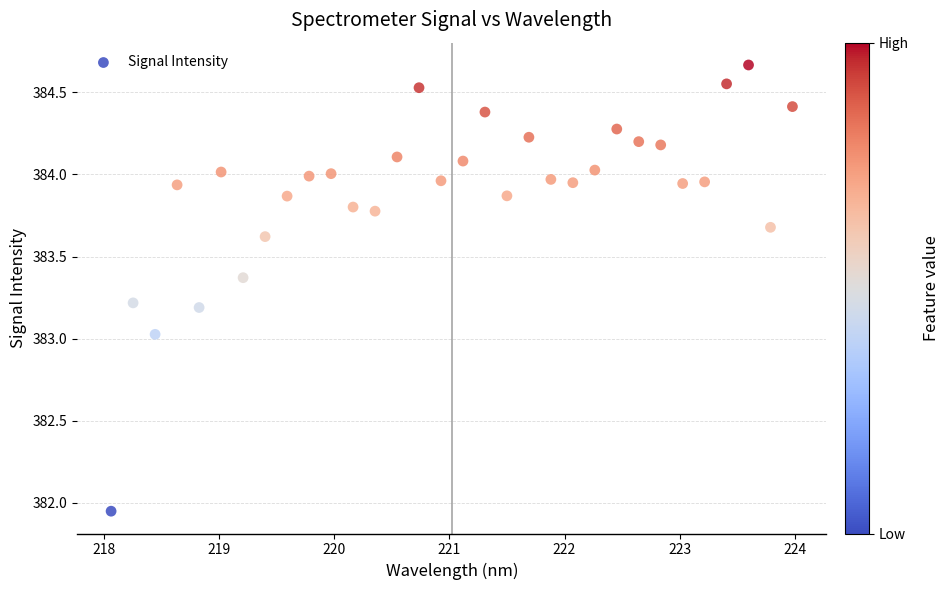

What is the range of X values (max minus min)?

5.9